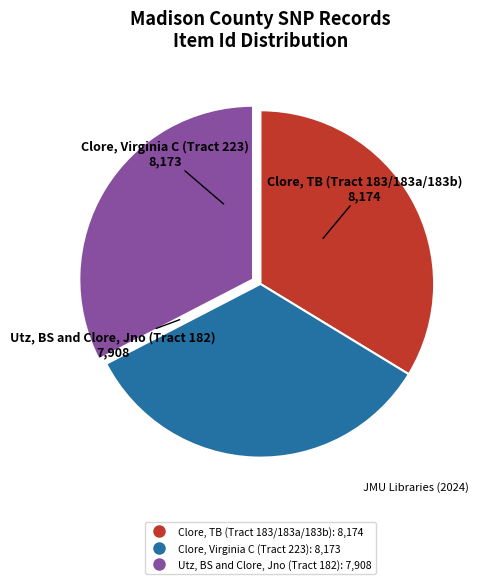

Count the number of slices in the pie.

3